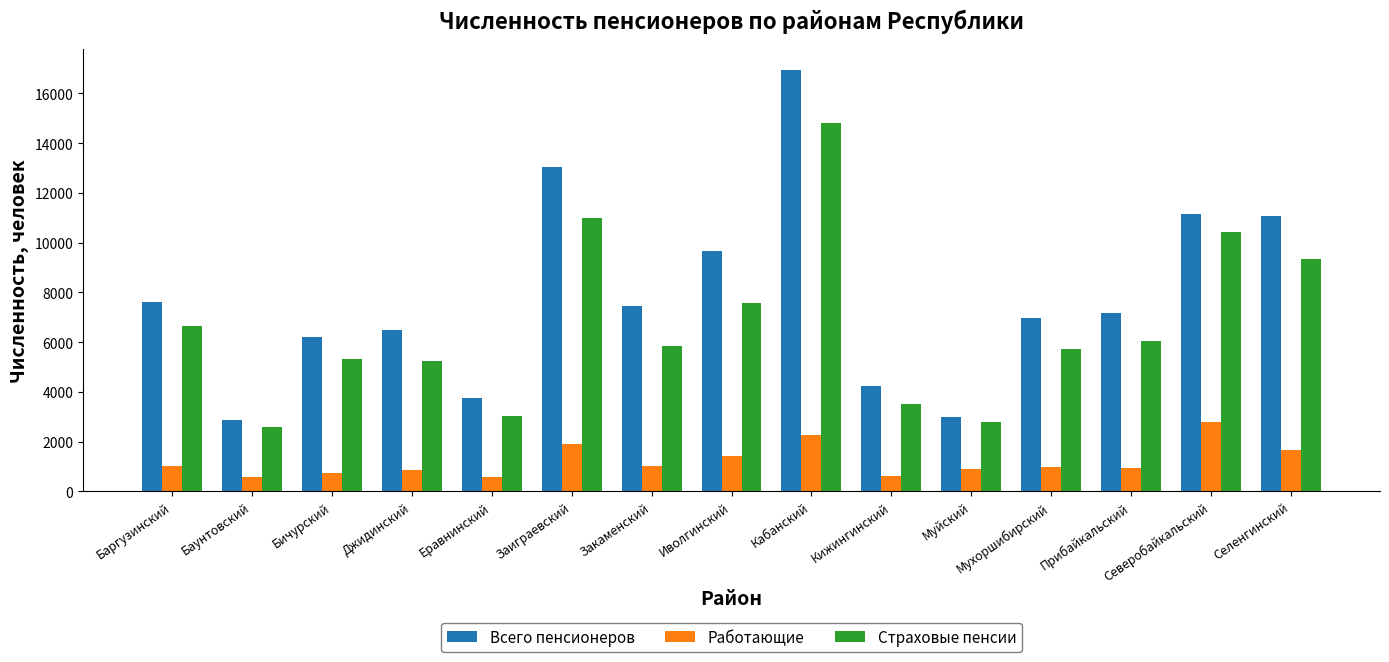

What is the value of the Страховые пенсии bar at the 1st from the left?

6631